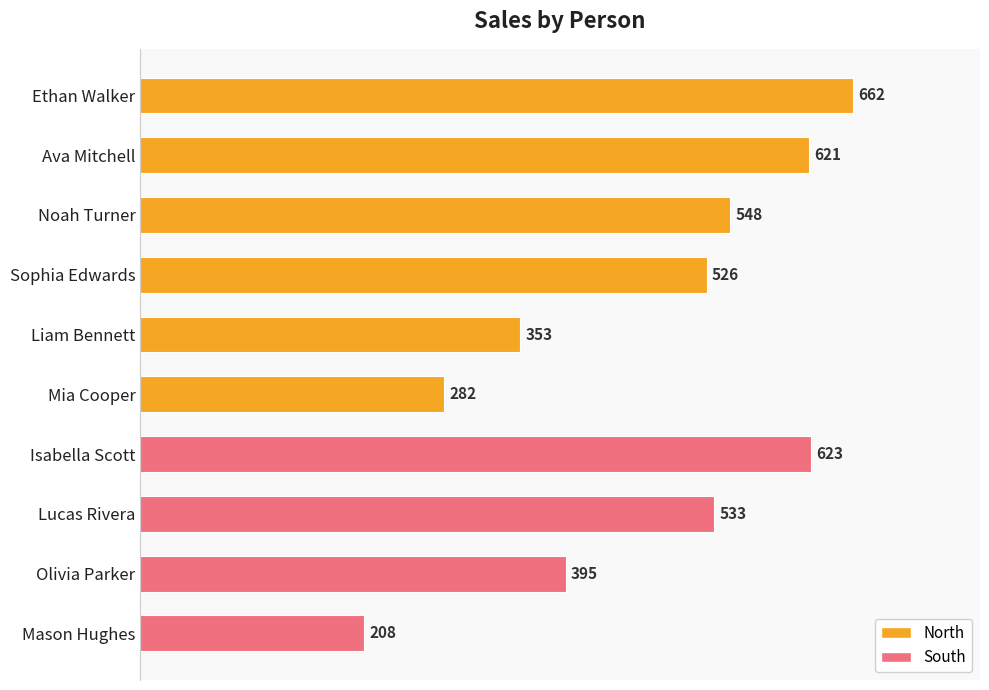

What is the maximum value shown in the chart?

662